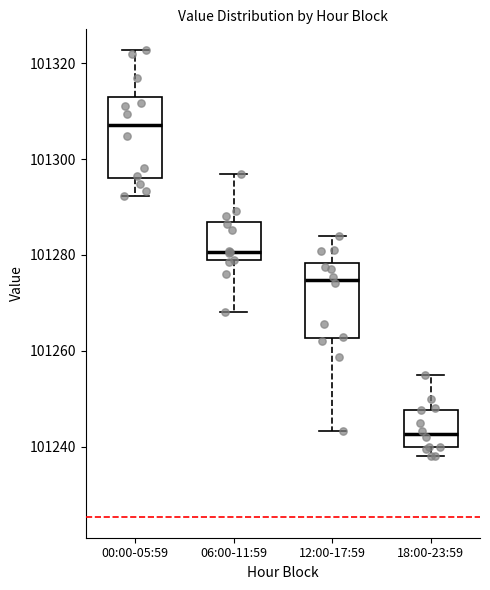

Reading left to right, read every box against the y-axis: the position of its median line, the range the box covers, and the ends of its whiskers. The values are not printed on the chart, so give them approximately, as read against the axis.

00:00-05:59: median 101308, box 101296 to 101312, whiskers 101292 to 101322
06:00-11:59: median 101280, box 101278 to 101286, whiskers 101268 to 101296
12:00-17:59: median 101274, box 101262 to 101278, whiskers 101244 to 101284
18:00-23:59: median 101242, box 101240 to 101248, whiskers 101238 to 101256